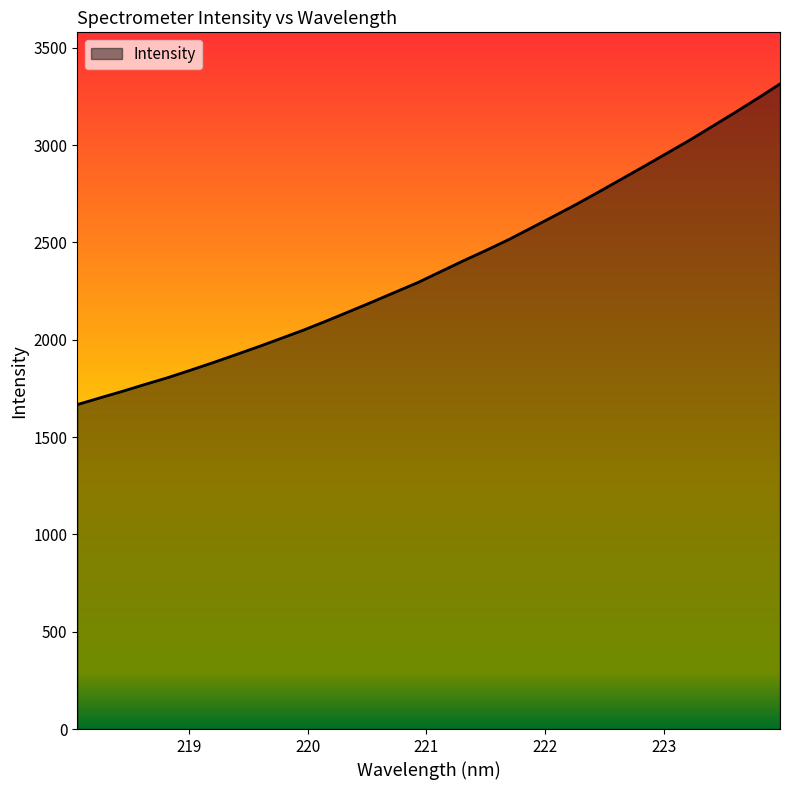

What is the smallest value displayed?

1666.7